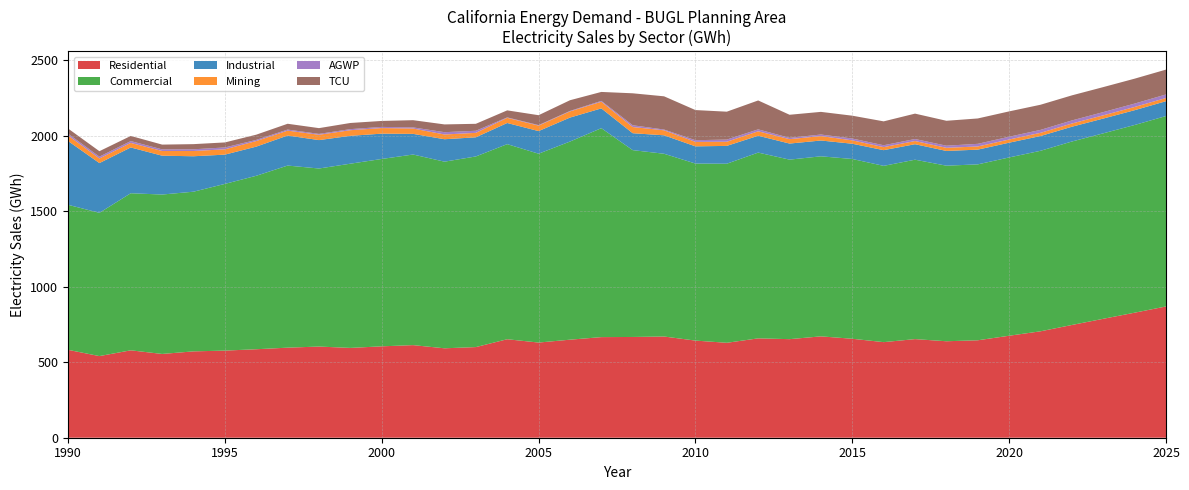

Reading left to right, transcribe all the data shown in this chart.

Residential: 1990=581.9	1991=540.4	1992=578.6	1993=554.6	1994=571.7	1995=576.7	1996=585.7	1997=596.2	1998=603.5	1999=594.6	2000=605.0	2001=613.0	2002=592.0	2003=600.0	2004=652.0	2005=630.0	2006=649.0	2007=666.0	2008=667.0	2009=670.0	2010=643.0	2011=628.4	2012=657.8	2013=652.5	2014=671.0	2015=655.1	2016=632.8	2017=652.8	2018=638.6	2019=645.1	2020=675.1	2021=704.5	2022=746.3	2023=787.3	2024=827.7	2025=869.0
Commercial: 1990=960.1	1991=948.2	1992=1039.8	1993=1055.3	1994=1057.0	1995=1103.5	1996=1148.2	1997=1205.4	1998=1178.6	1999=1219.4	2000=1240.3	2001=1261.7	2002=1235.4	2003=1261.9	2004=1291.4	2005=1250.1	2006=1311.5	2007=1383.1	2008=1236.8	2009=1209.8	2010=1171.9	2011=1185.4	2012=1229.7	2013=1188.4	2014=1191.8	2015=1190.1	2016=1166.9	2017=1187.6	2018=1162.2	2019=1164.4	2020=1180.2	2021=1194.9	2022=1214.5	2023=1227.7	2024=1242.5	2025=1260.5
Industrial: 1990=422.3	1991=329.3	1992=303.1	1993=257.1	1994=234.6	1995=193.7	1996=193.0	1997=198.8	1998=188.0	1999=184.4	2000=167.6	2001=136.8	2002=148.5	2003=126.7	2004=140.0	2005=149.7	2006=158.7	2007=130.9	2008=112.0	2009=122.1	2010=113.8	2011=118.0	2012=111.5	2013=106.4	2014=104.6	2015=101.0	2016=103.9	2017=102.6	2018=97.5	2019=97.5	2020=97.6	2021=97.7	2022=97.8	2023=97.8	2024=98.0	2025=98.1
Mining: 1990=36.6	1991=30.7	1992=30.2	1993=31.3	1994=34.8	1995=35.2	1996=37.0	1997=32.5	1998=35.3	1999=37.3	2000=37.0	2001=35.4	2002=31.4	2003=29.5	2004=34.0	2005=36.3	2006=40.8	2007=44.1	2008=40.9	2009=33.2	2010=29.7	2011=27.4	2012=29.5	2013=29.2	2014=29.3	2015=22.4	2016=20.1	2017=21.0	2018=20.8	2019=21.0	2020=21.1	2021=21.2	2022=21.3	2023=21.3	2024=21.3	2025=21.3
AGWP: 1990=12.0	1991=11.8	1992=12.1	1993=10.6	1994=11.3	1995=12.4	1996=7.6	1997=7.1	1998=5.7	1999=7.0	2000=7.7	2001=7.4	2002=15.3	2003=13.8	2004=3.1	2005=3.4	2006=3.2	2007=5.6	2008=11.8	2009=4.9	2010=11.1	2011=14.3	2012=12.8	2013=8.7	2014=10.3	2015=12.0	2016=12.4	2017=13.4	2018=13.9	2019=17.4	2020=18.4	2021=19.4	2022=20.4	2023=21.4	2024=22.4	2025=23.4
TCU: 1990=34.1	1991=36.2	1992=34.1	1993=31.6	1994=34.1	1995=33.3	1996=34.6	1997=38.4	1998=38.2	1999=40.8	2000=39.5	2001=47.8	2002=51.4	2003=46.1	2004=46.5	2005=65.5	2006=70.8	2007=59.2	2008=211.6	2009=220.0	2010=199.5	2011=184.7	2012=191.3	2013=152.7	2014=149.9	2015=151.3	2016=158.2	2017=168.1	2018=165.0	2019=168.0	2020=167.7	2021=166.5	2022=166.0	2023=165.6	2024=165.0	2025=164.5